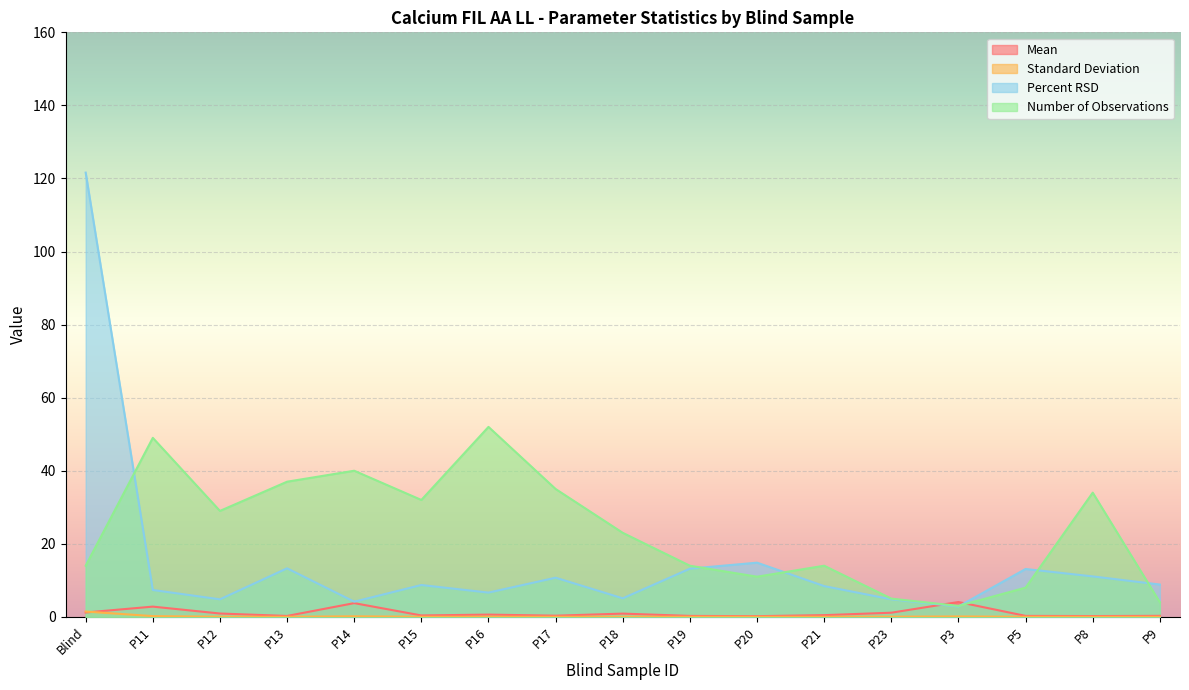

Between P19 and P8, which series saw the biggest shift?

Number of Observations